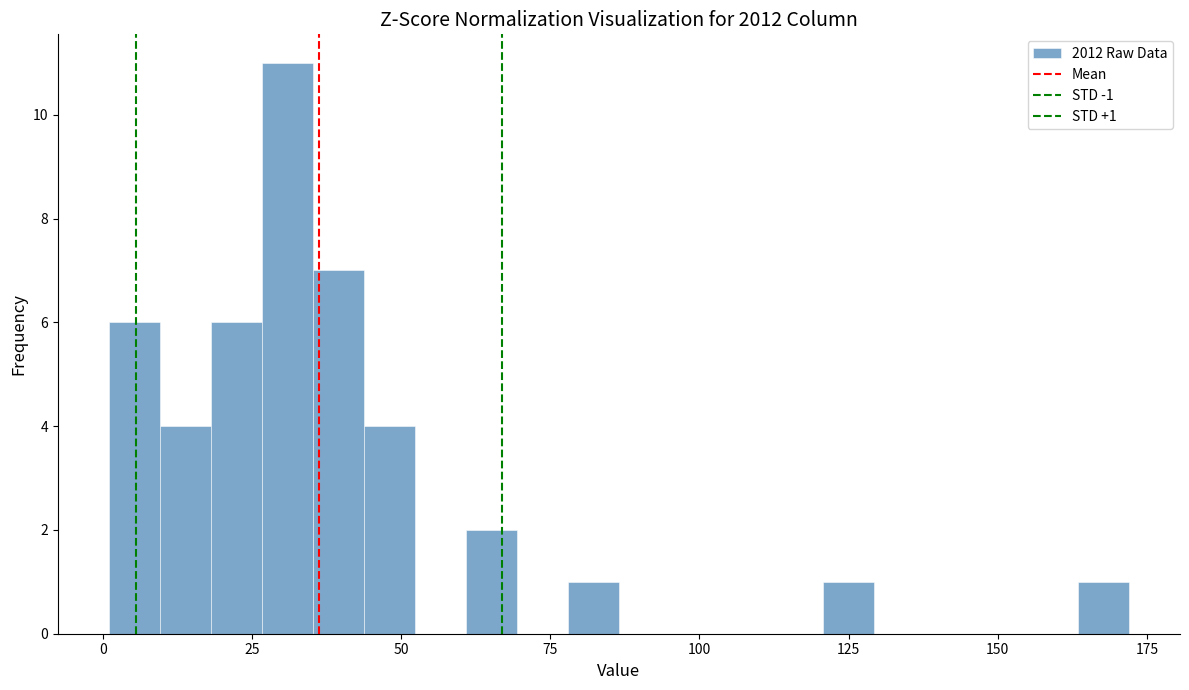

Read against the x-axis, roughly where is the centre of the tallest bar?

30